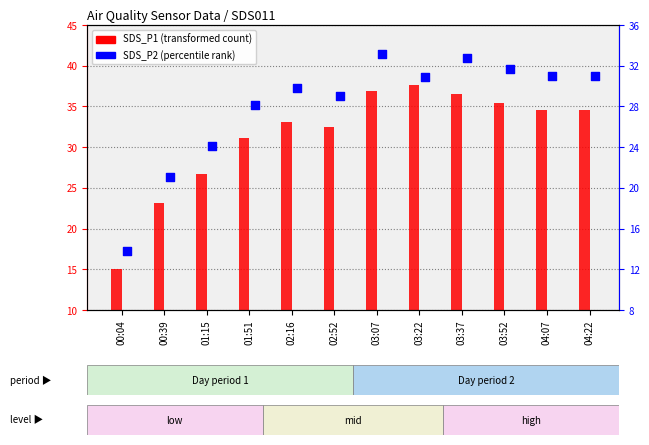

What are all the series names shown in the legend?

SDS_P1, SDS_P2